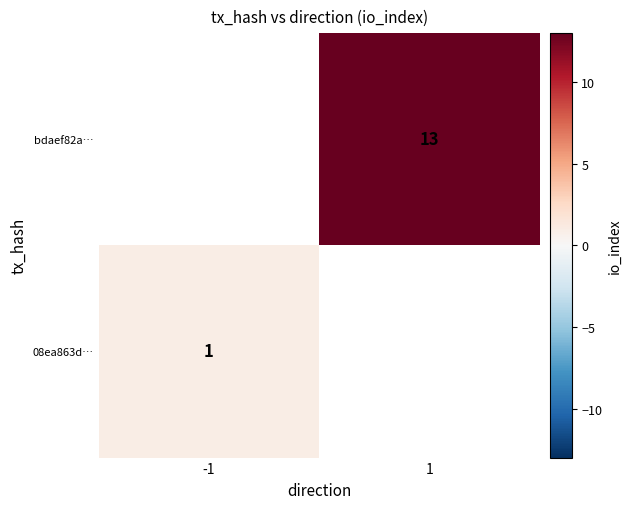

Is the value of 08ea863d… at -1 greater than the value of bdaef82a… at 1?

No